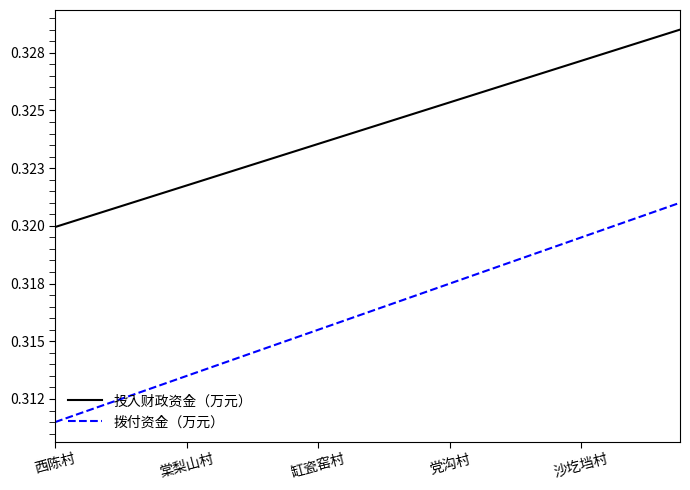

What is the minimum value shown in the chart?

0.3